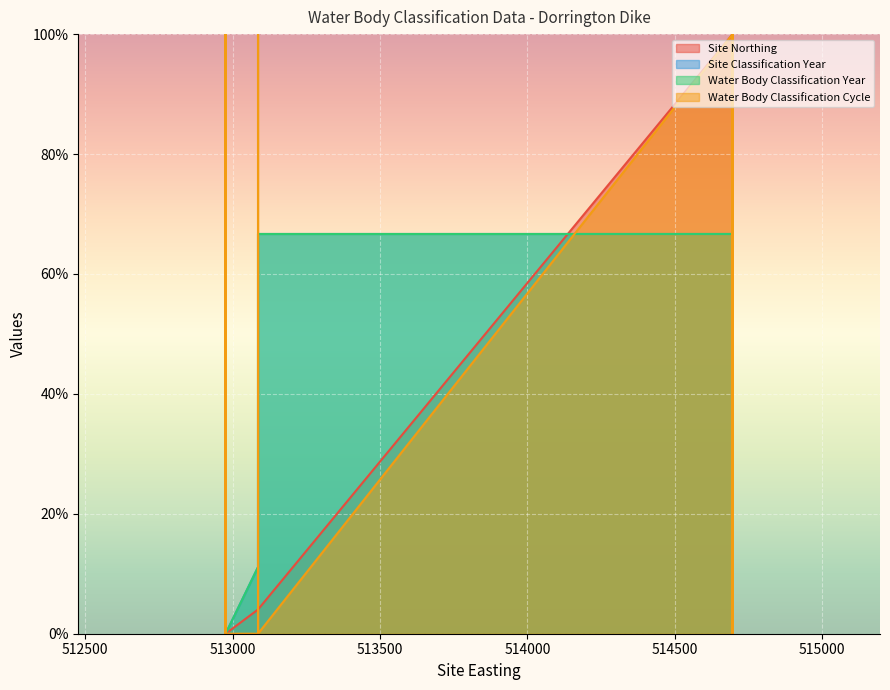

At which category is the sum across all series the highest?

514697